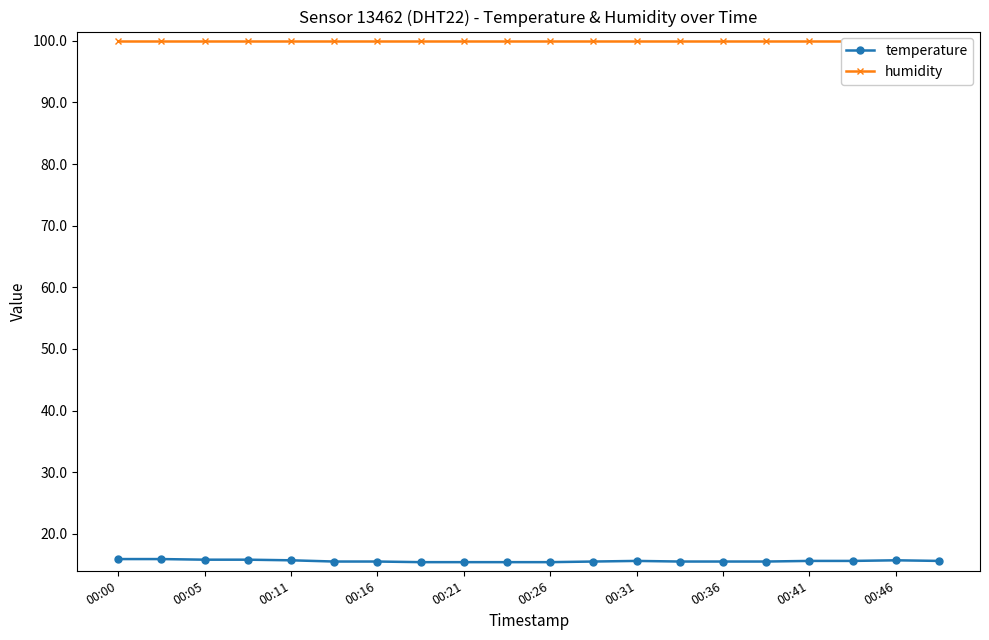

True or false: temperature has a value of 25.1 at 00:05.

False